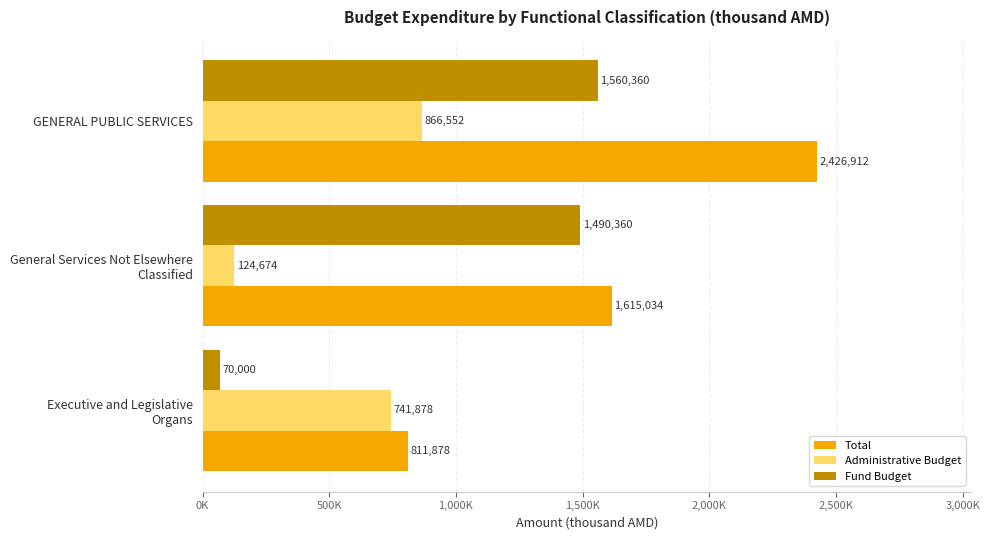

What are all the series names shown in the legend?

Total, Administrative Budget, Fund Budget